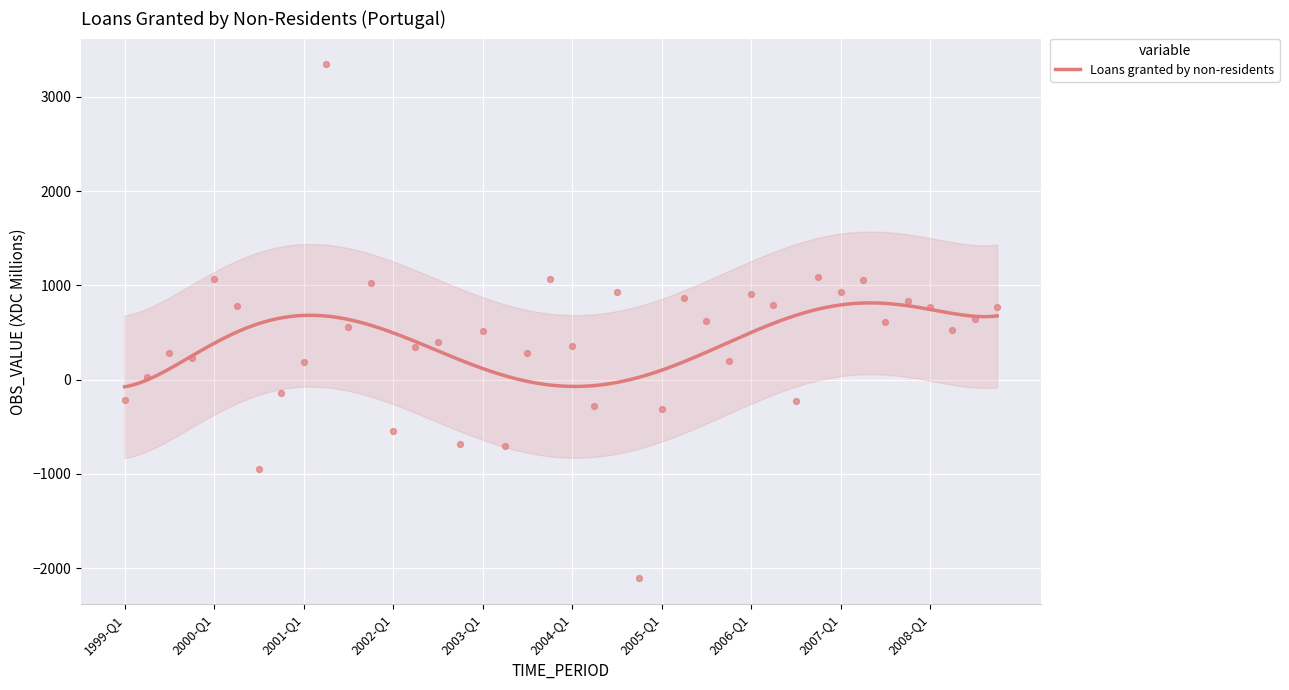

Approximately how many times larger is the value at 2008-Q3 compared to 2002-Q3?

1.6